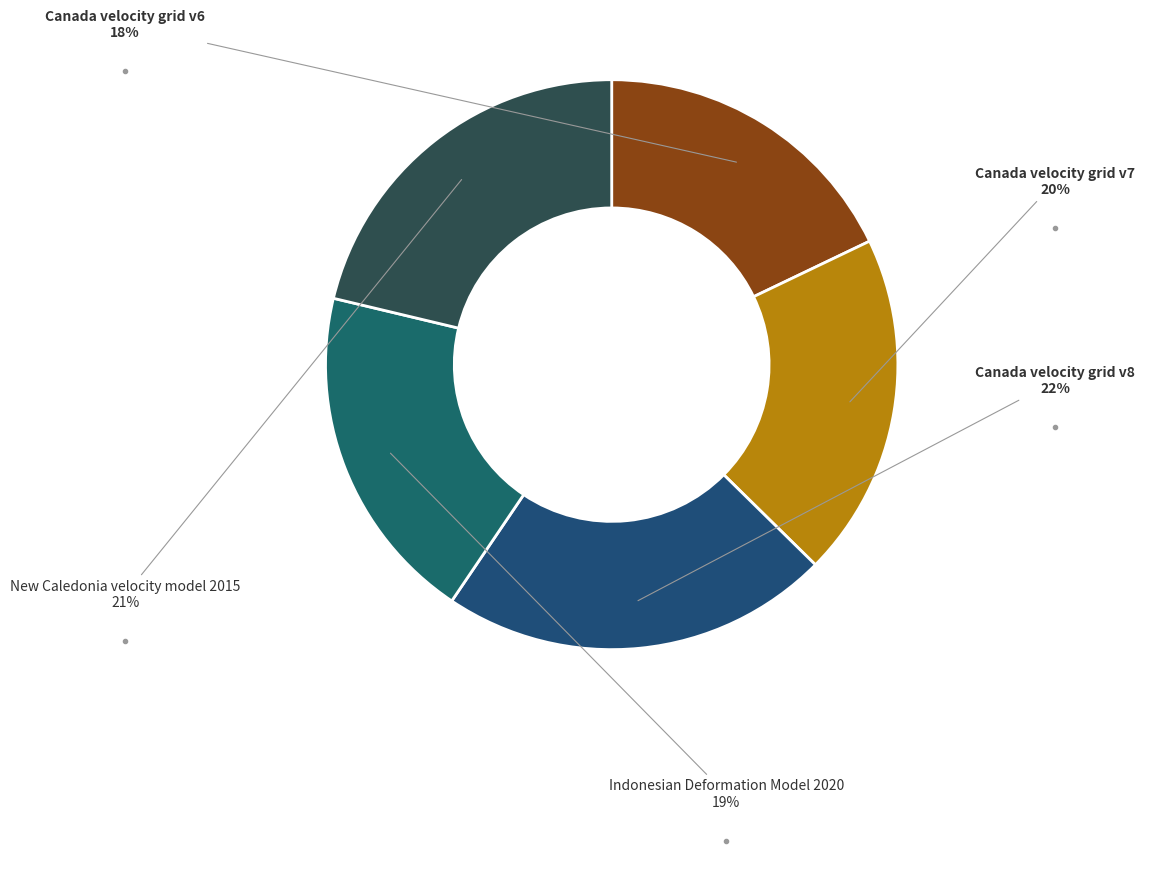

Is Canada velocity grid v7 the majority of the pie?

No